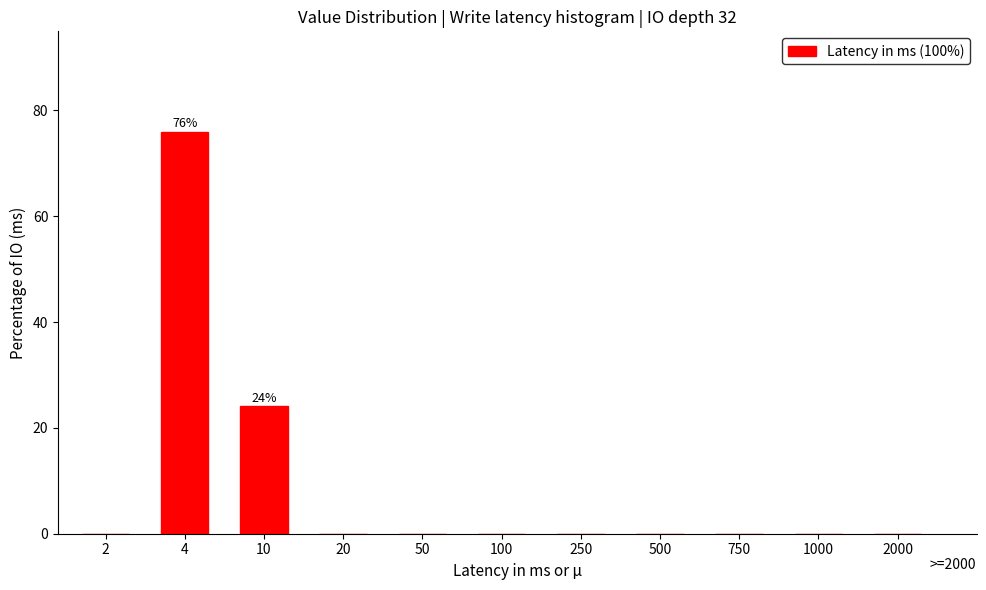

Reading left to right, extract all data points from this chart.

2=0.0	4=76.0	10=24.0	20=0.0	50=0.0	100=0.0	250=0.0	500=0.0	750=0.0	1000=0.0	2000=0.0